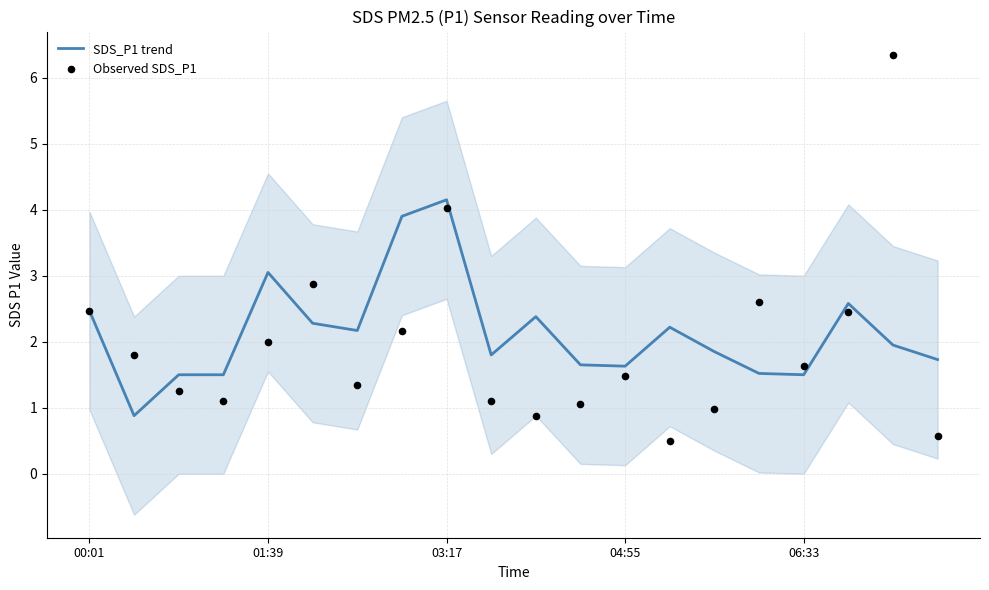

Which series has the largest Y range (max minus min)?

Observed SDS_P1